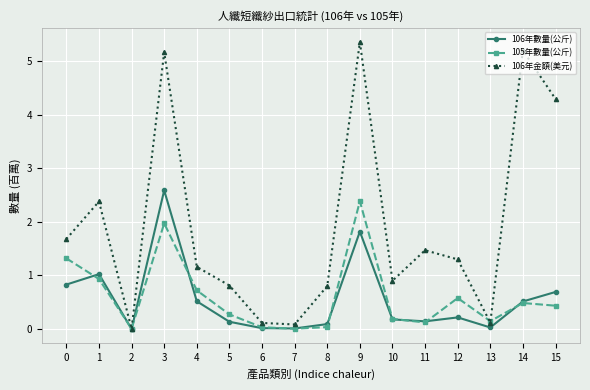

Read the 106年數量(公斤) value at 11.

0.1